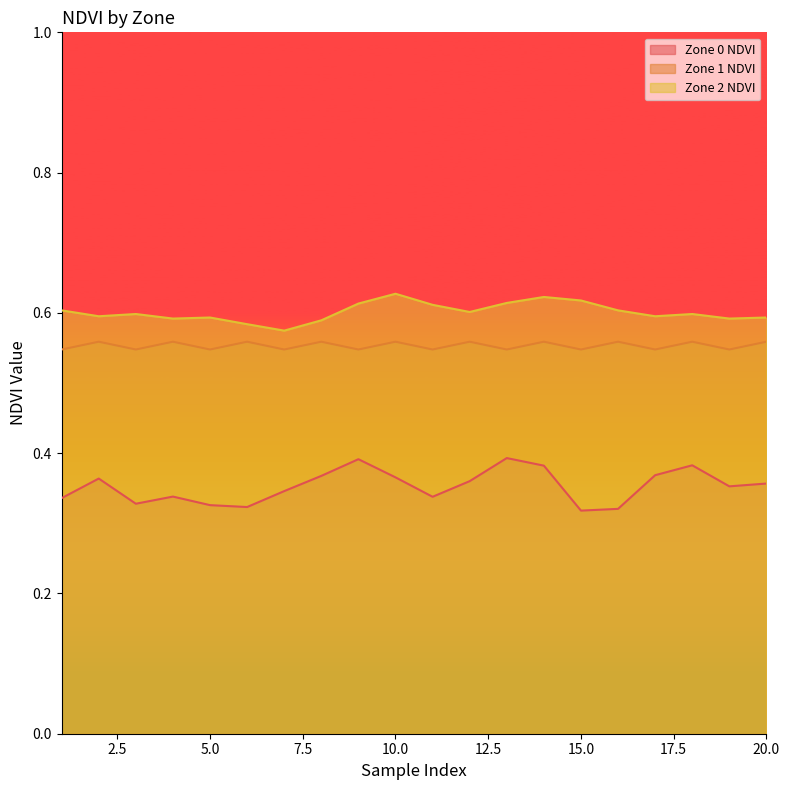

At which category is the sum across all series the highest?

14